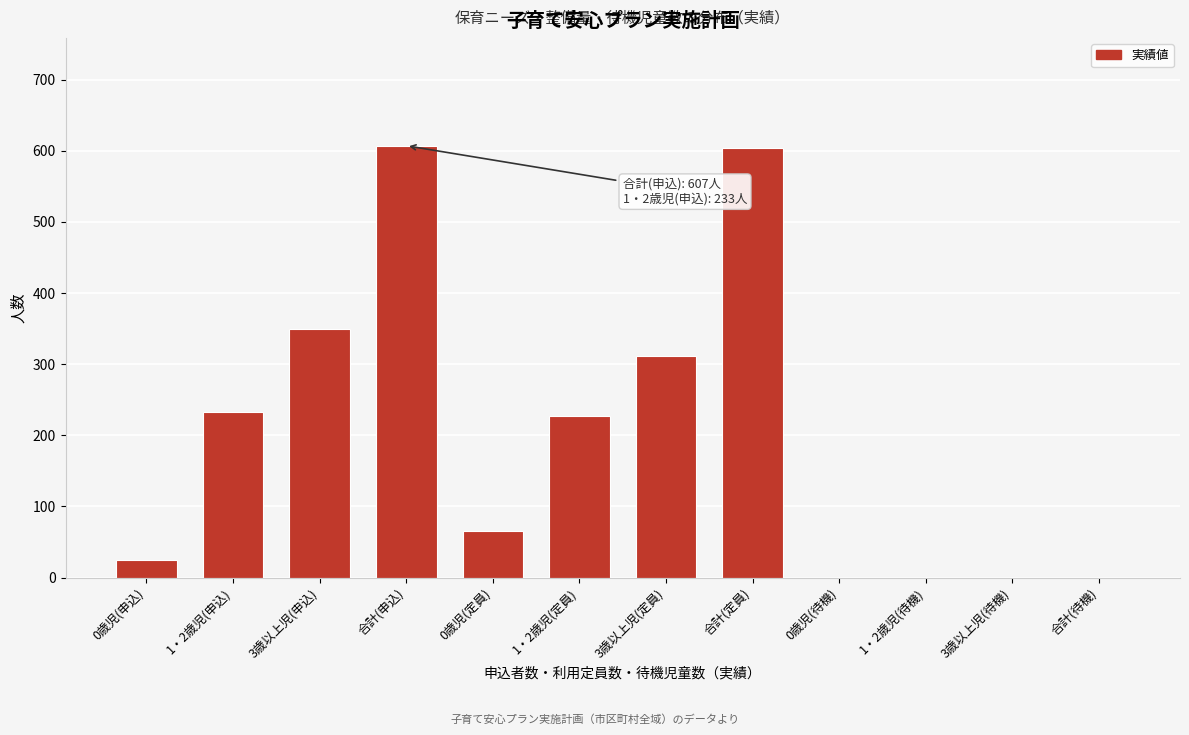

What is the sum of all values?

2422